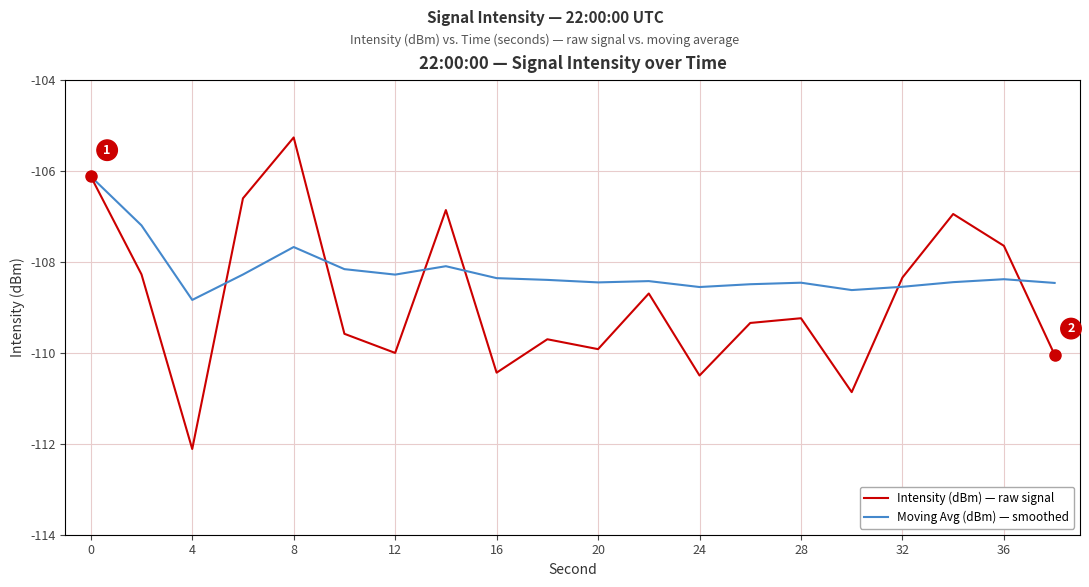

Which series has the largest range (max minus min)?

Intensity (dBm) — raw signal